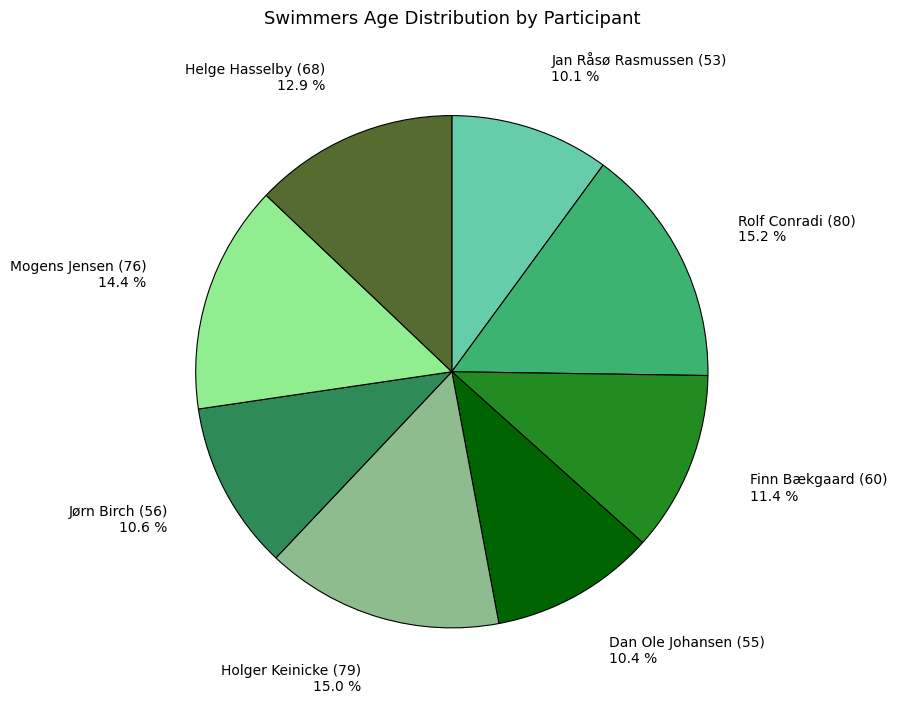

Does any single category account for the majority?

No